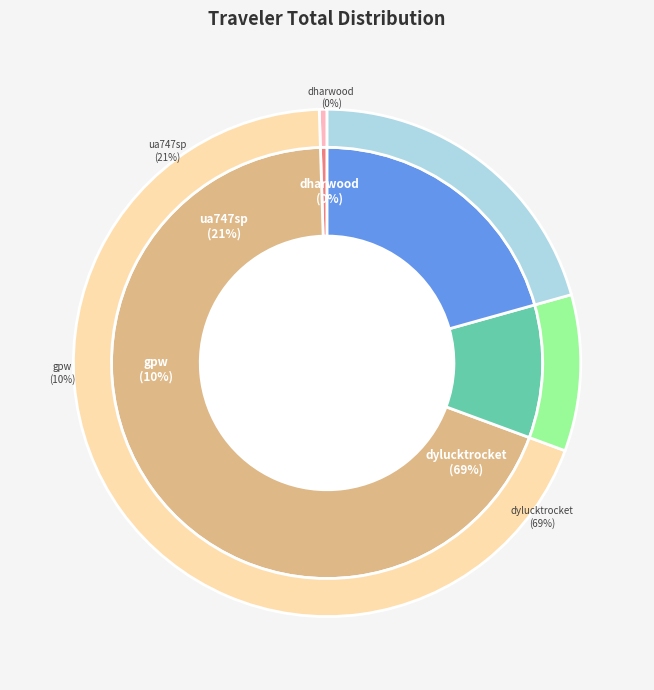

Which slice is the largest?

dylucktrocket